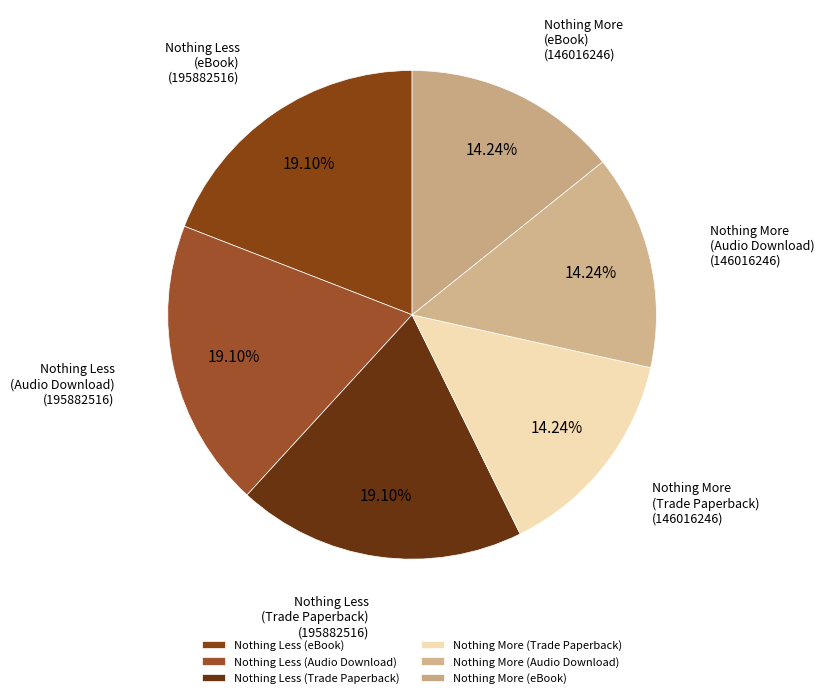

Do Nothing Less (Trade Paperback) and Nothing More (Audio Download) together represent more than half of the pie?

No